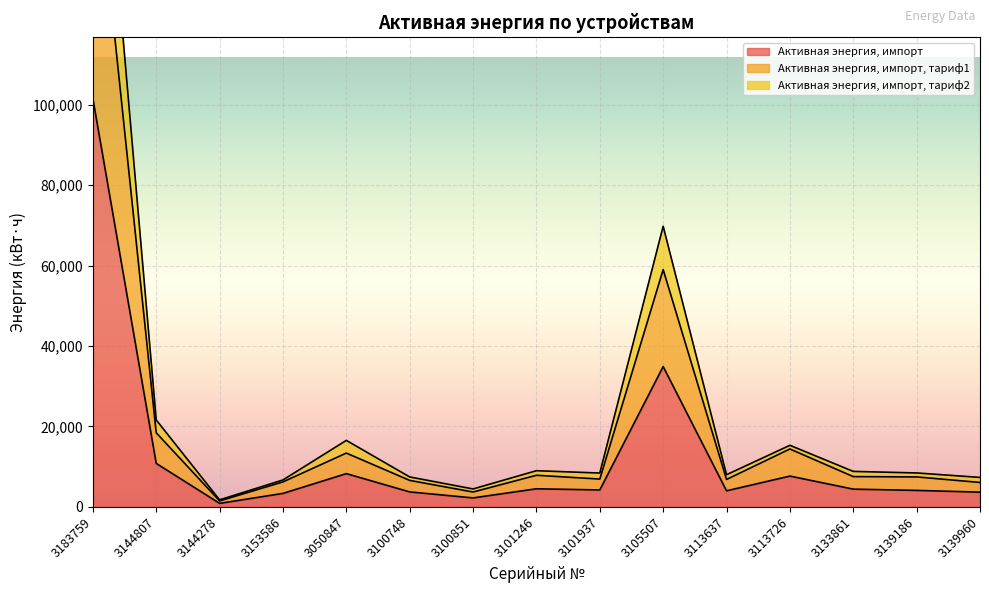

How many distinct data groups are displayed?

3